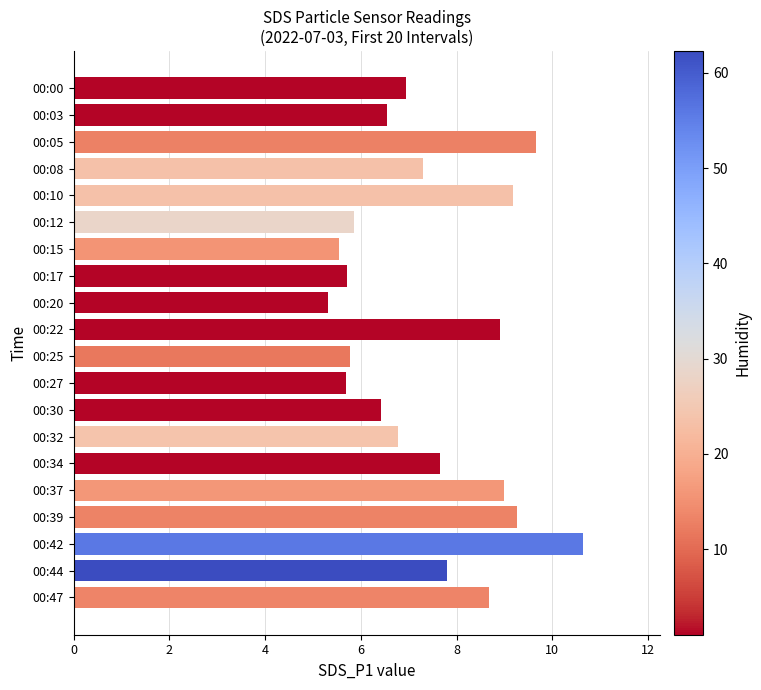

What is the sum of all values?

148.7